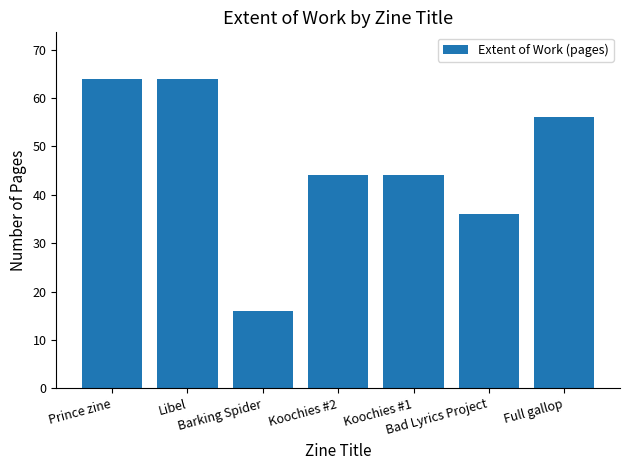

Is it true that the value at Koochies #2 is 25?

False